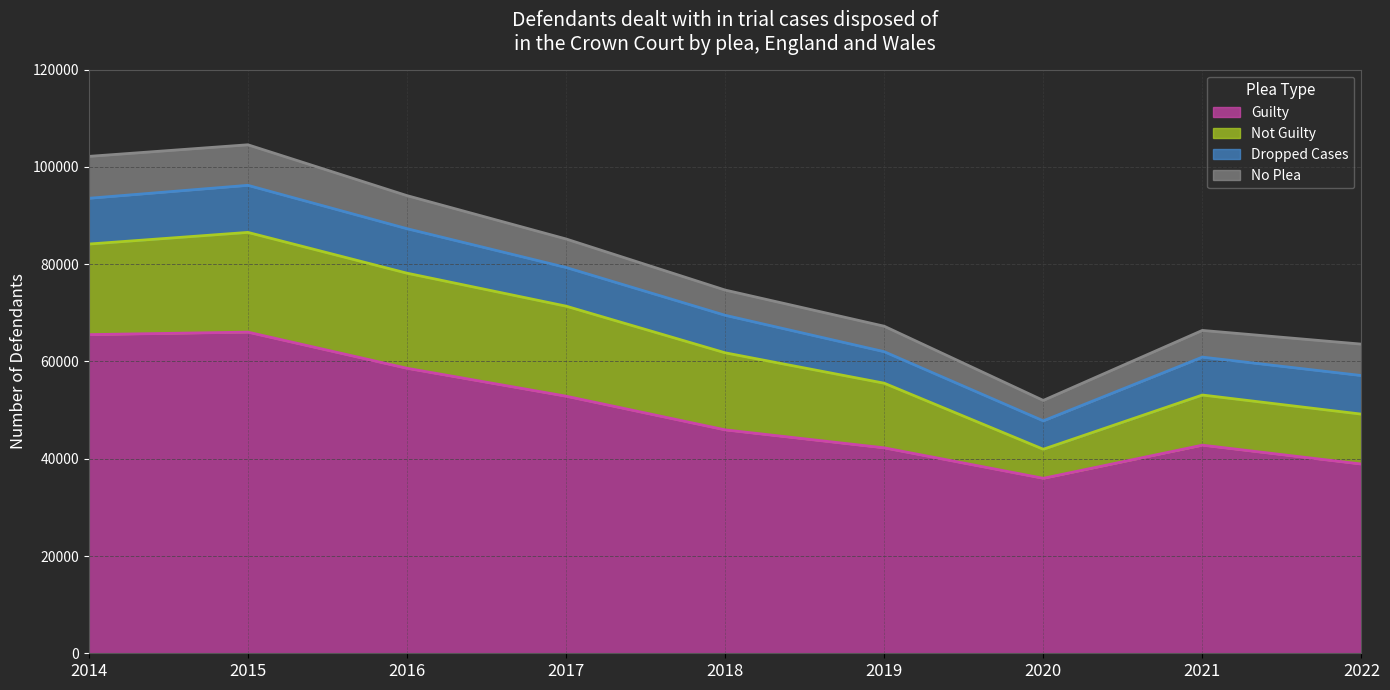

How many interior local peaks does the Guilty (line) series have?

2